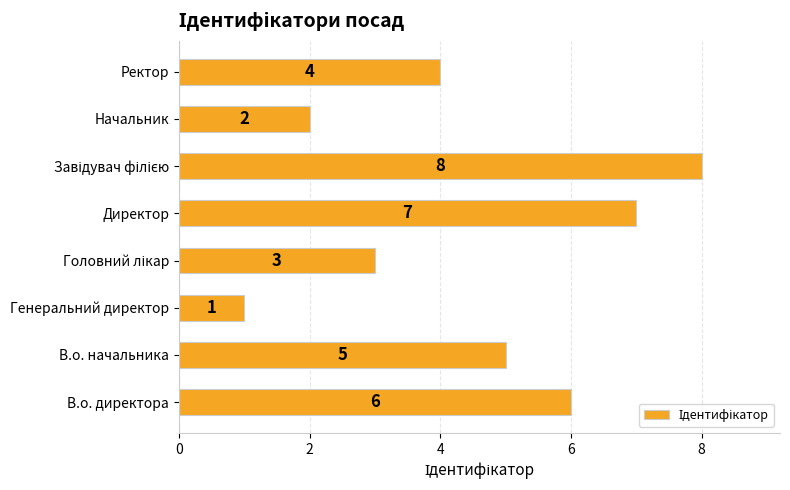

Where is the data nearest to the value 4?

Ректор